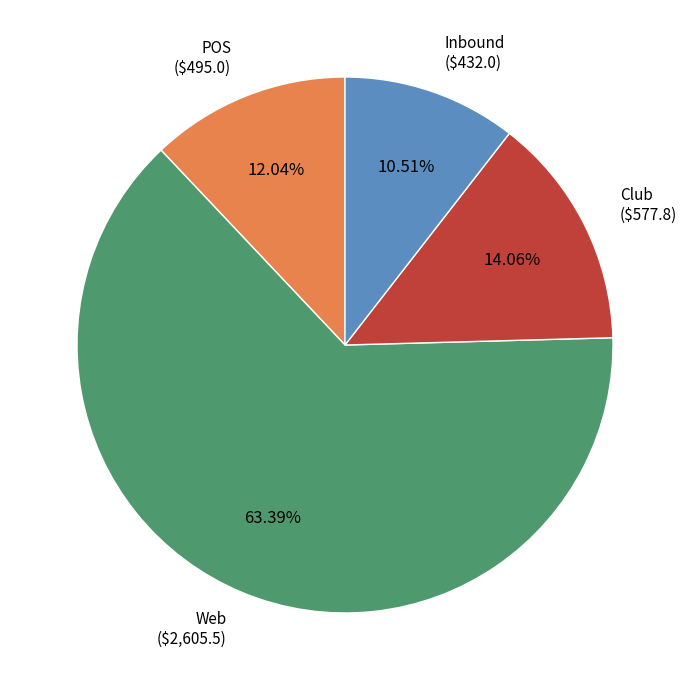

Is there any slice that represents more than half of the pie?

Yes